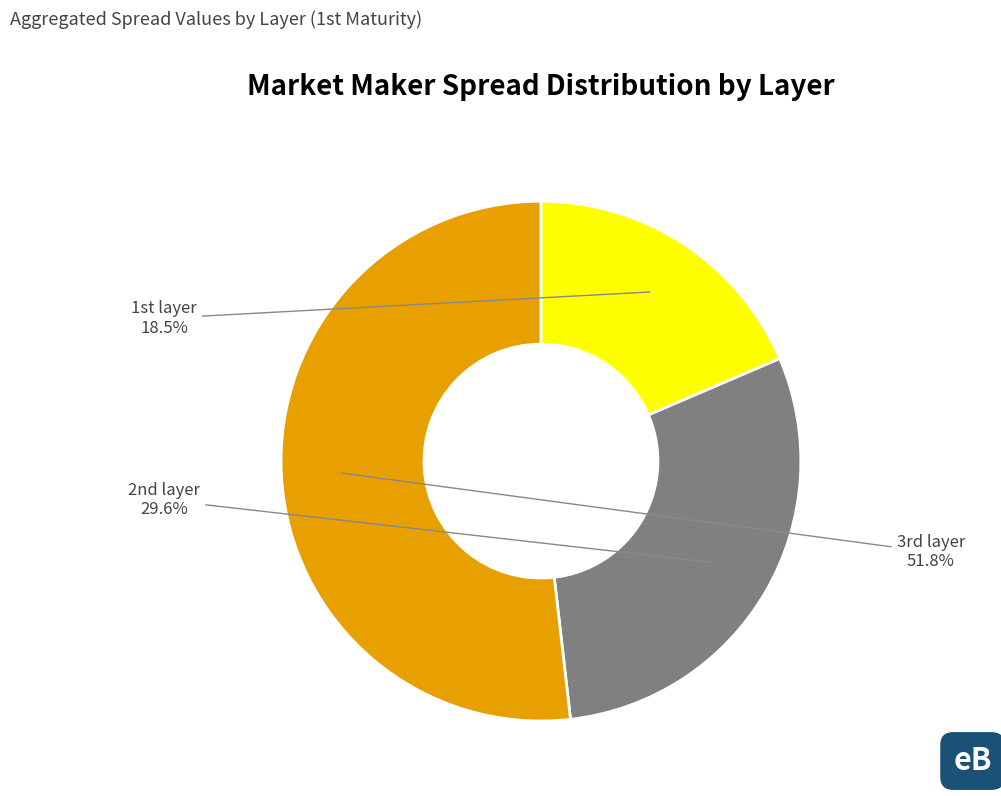

Does any single category account for the majority?

Yes